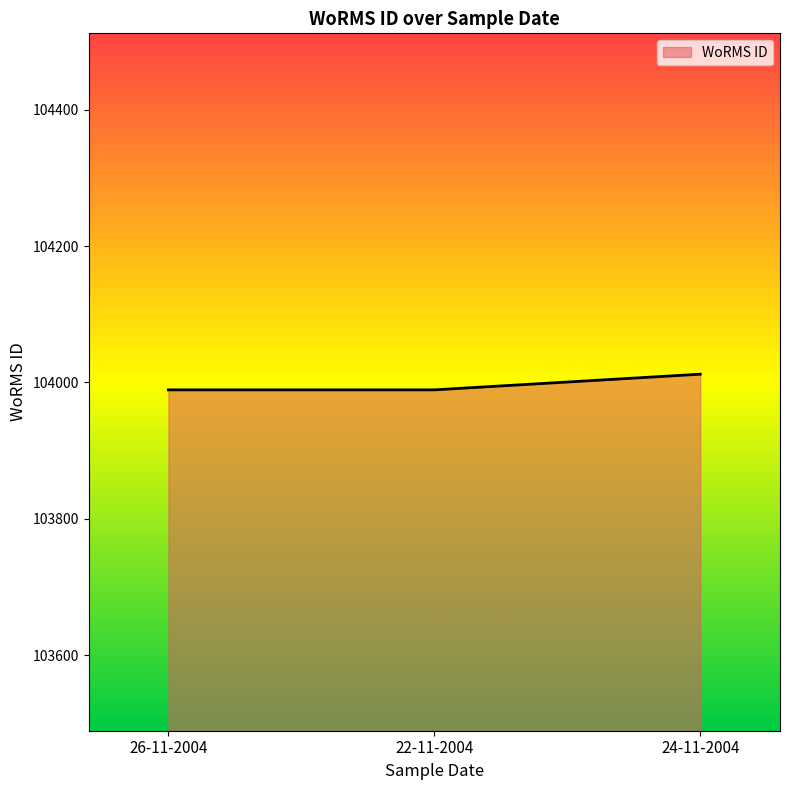

Is it true that the value at 24-11-2004 is 29457?

False